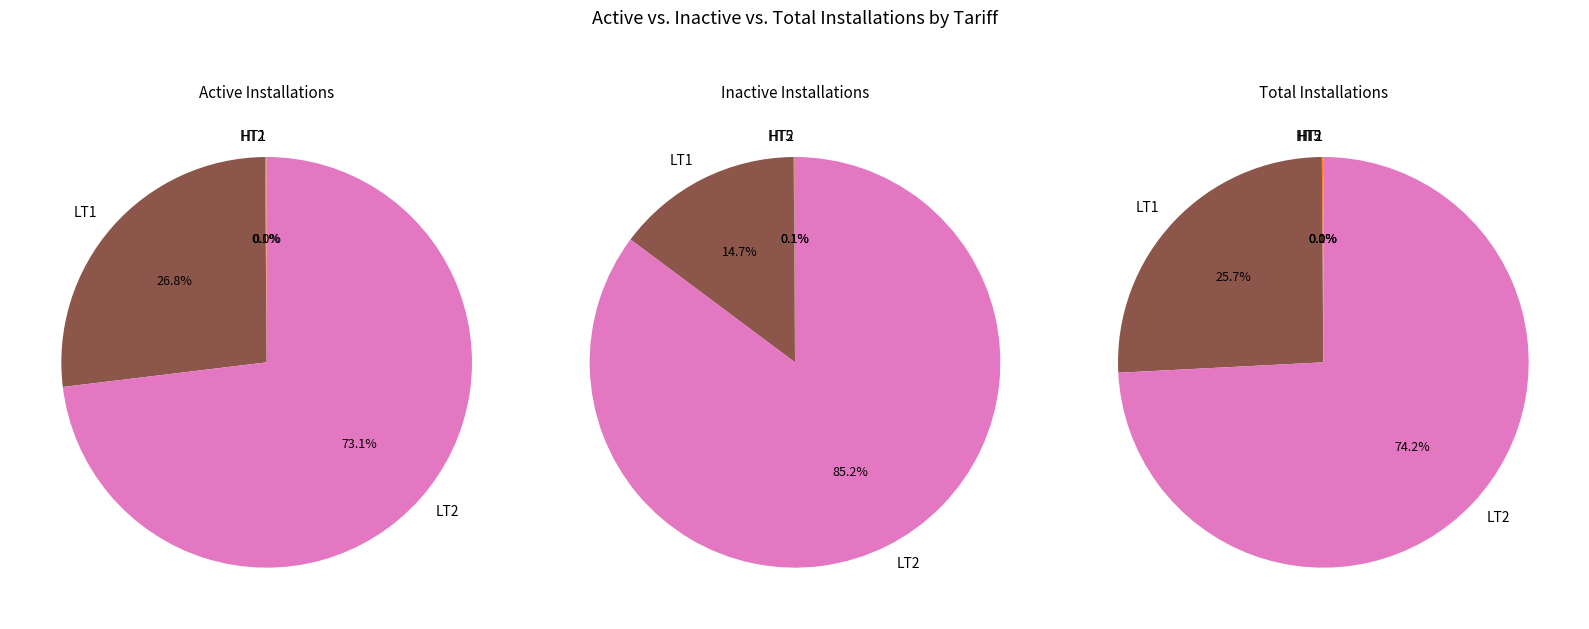

Is it true that HT5 is 1% of the pie?

False